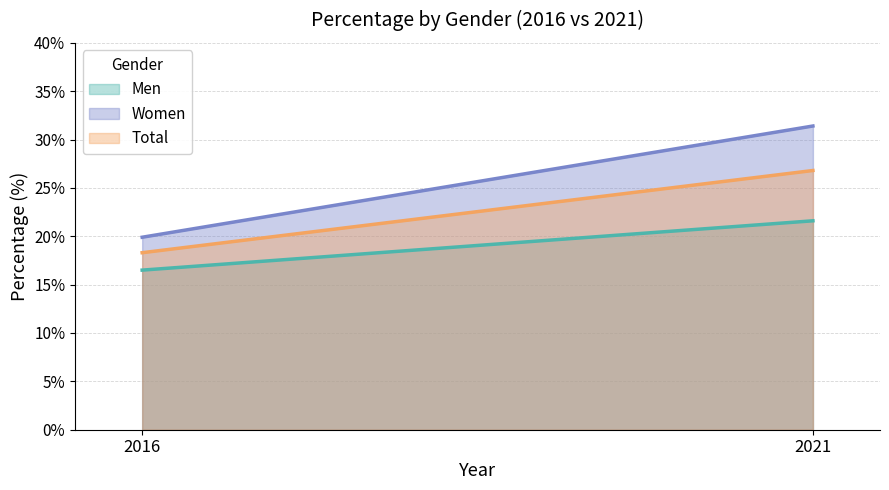

Which series has the largest total across all categories?

Women